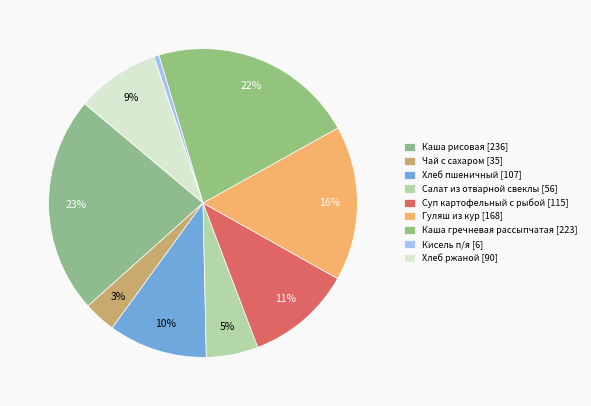

Count the number of slices in the pie.

9